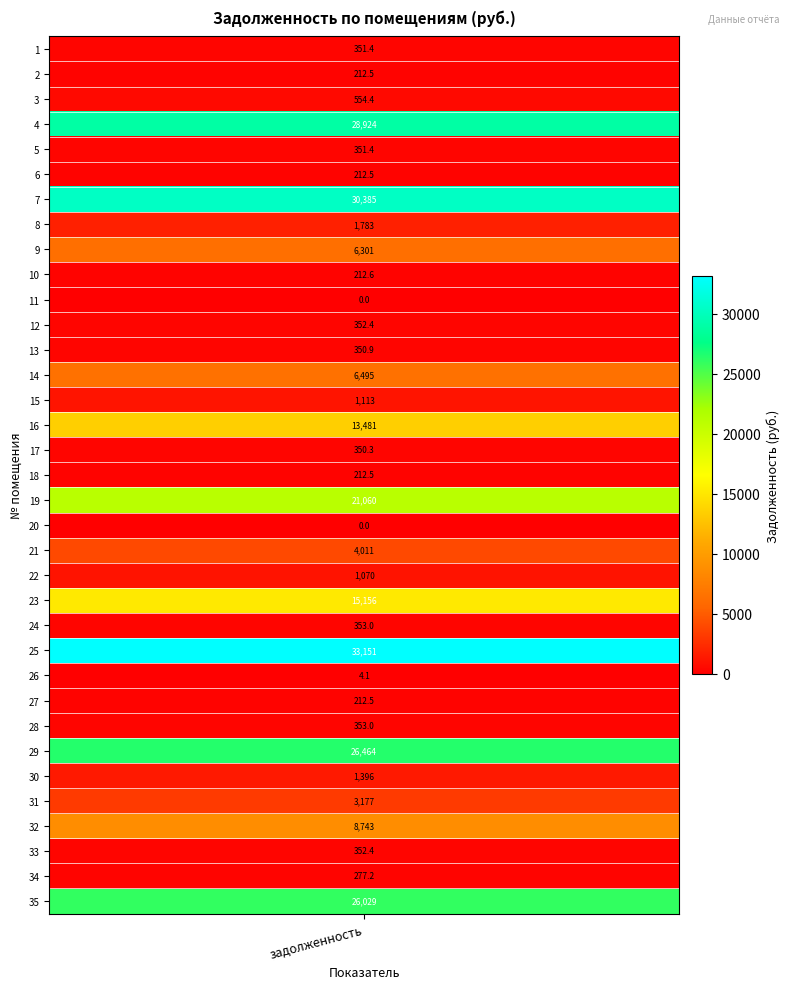

What is the maximum value shown in the chart?

33151.3